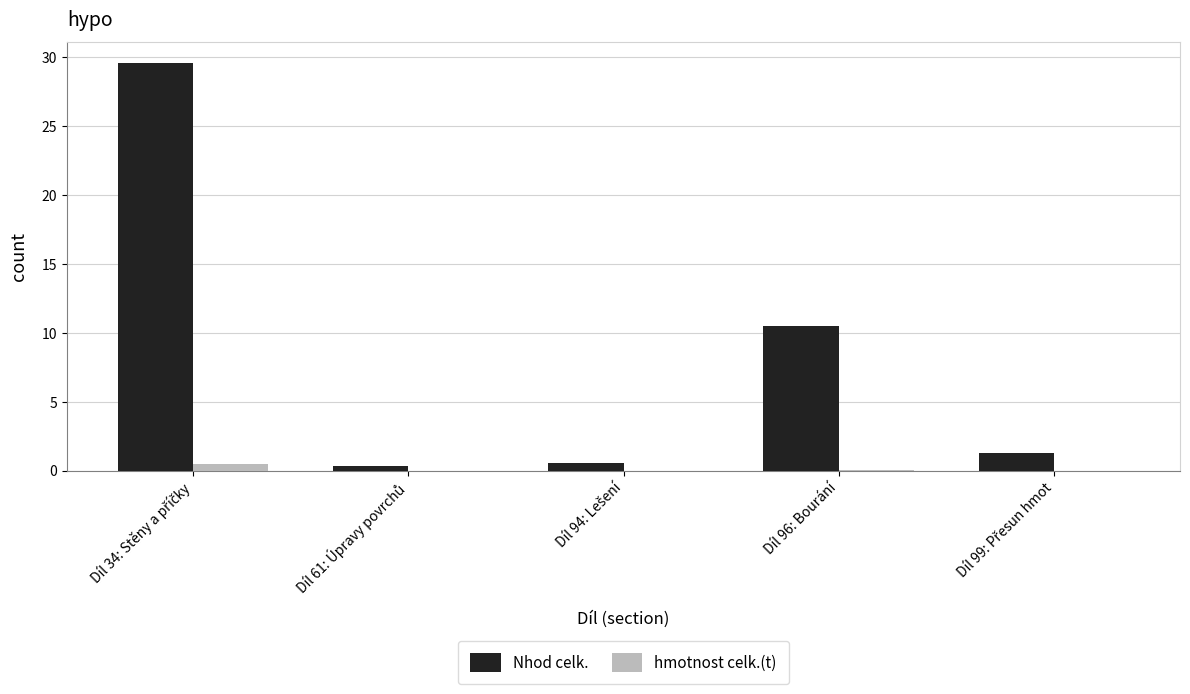

What is the maximum value for hmotnost celk.(t)?

0.5